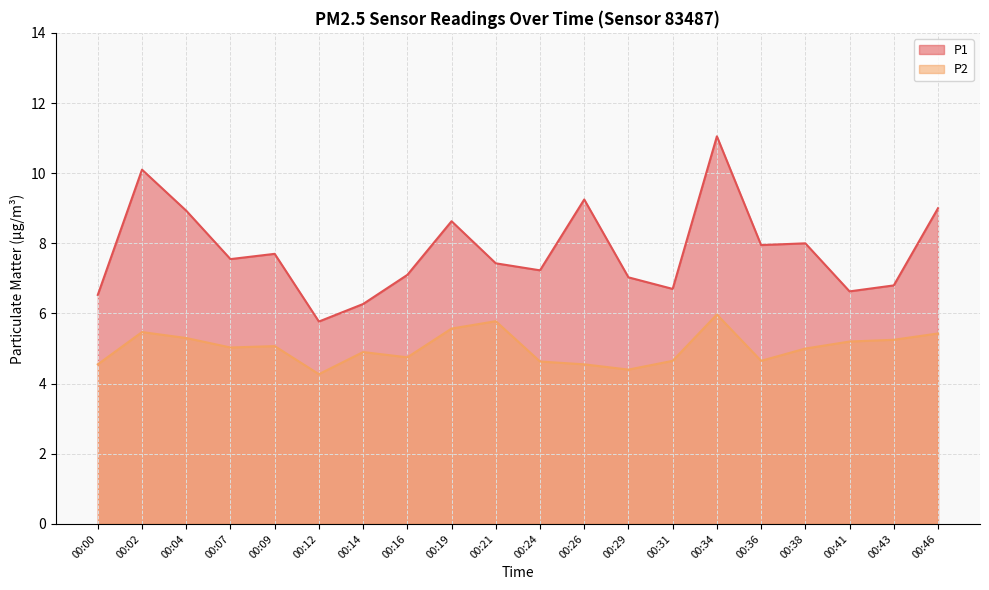

True or false: P2 and P1 cross at least once.

False